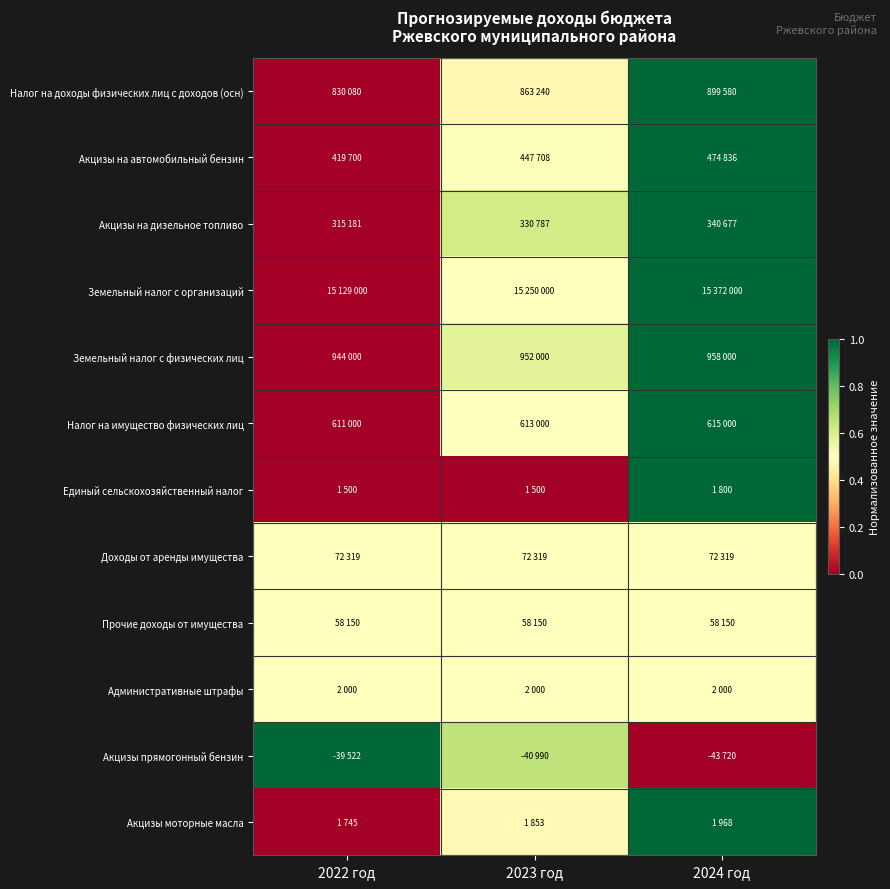

Count the number of categories in the chart.

3